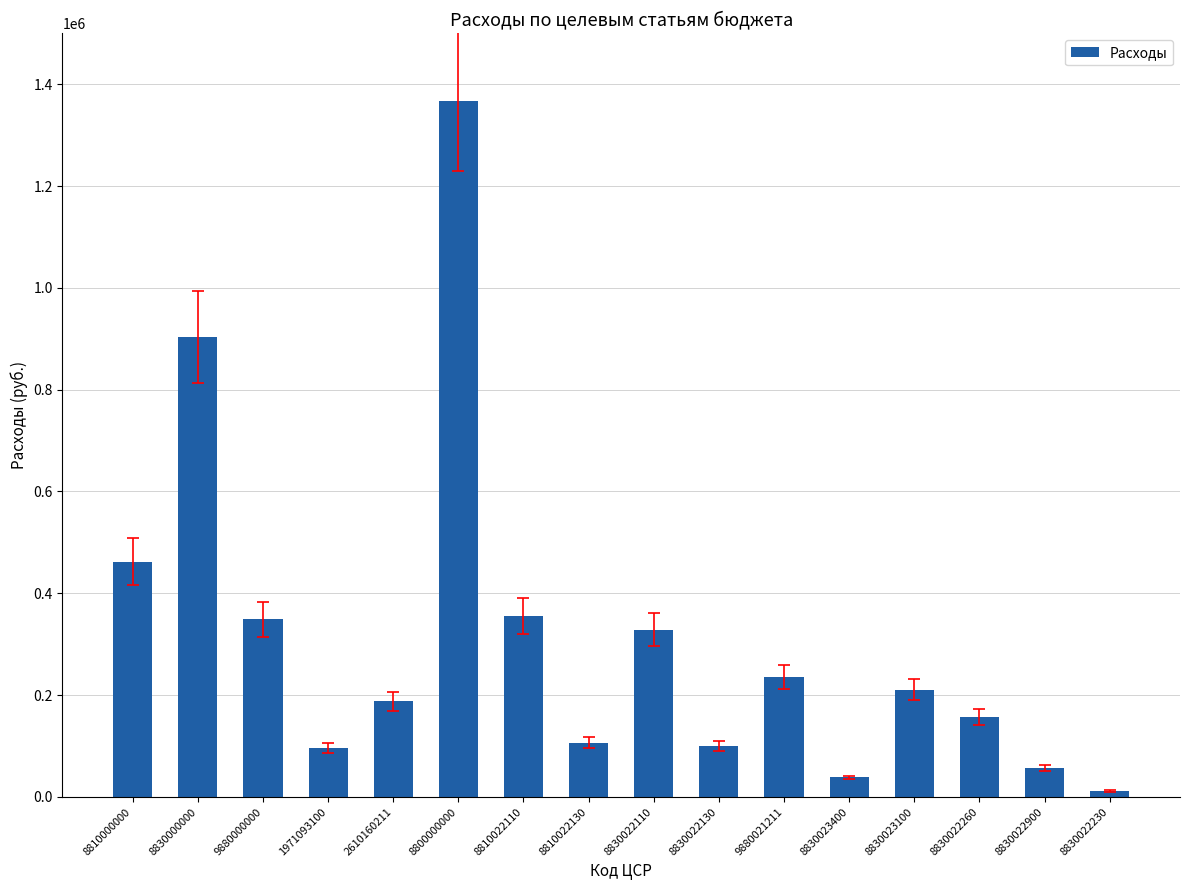

Is it true that the value at 8830022110 is 126964.7?

False